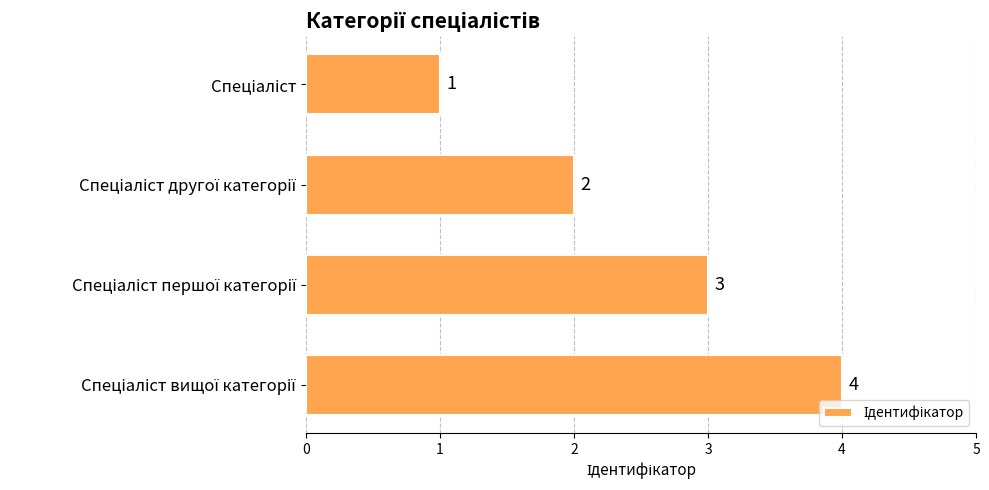

How many values are between 2 and 4?

3